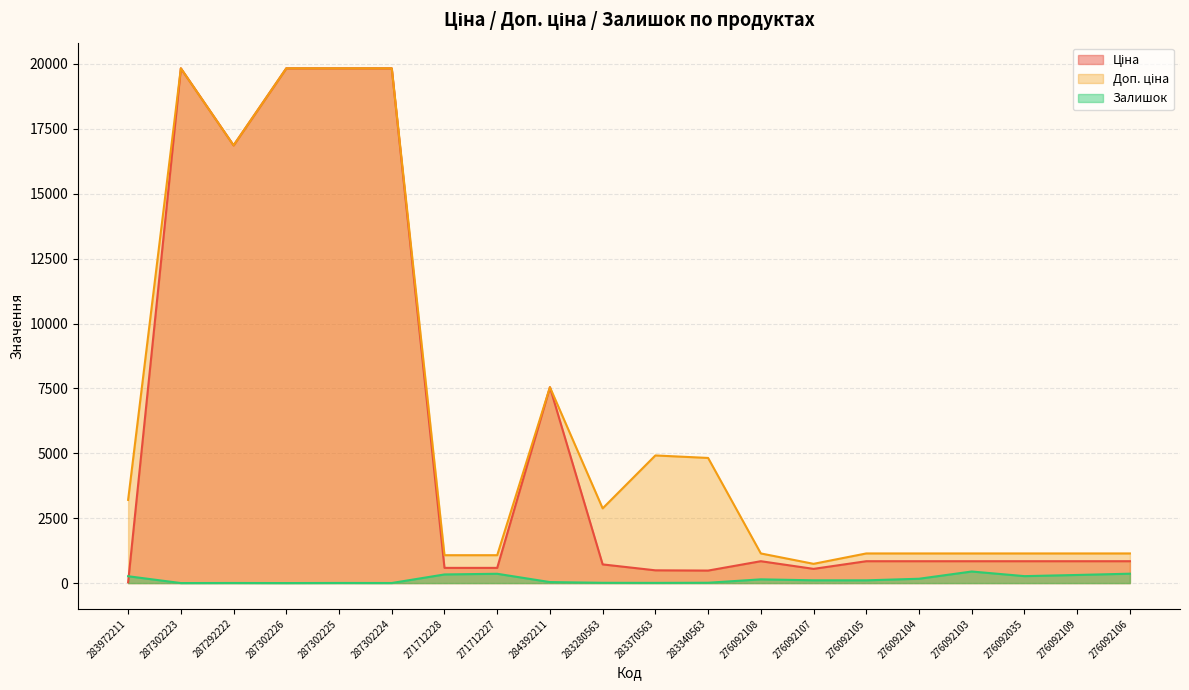

How many series are shown in this chart?

3